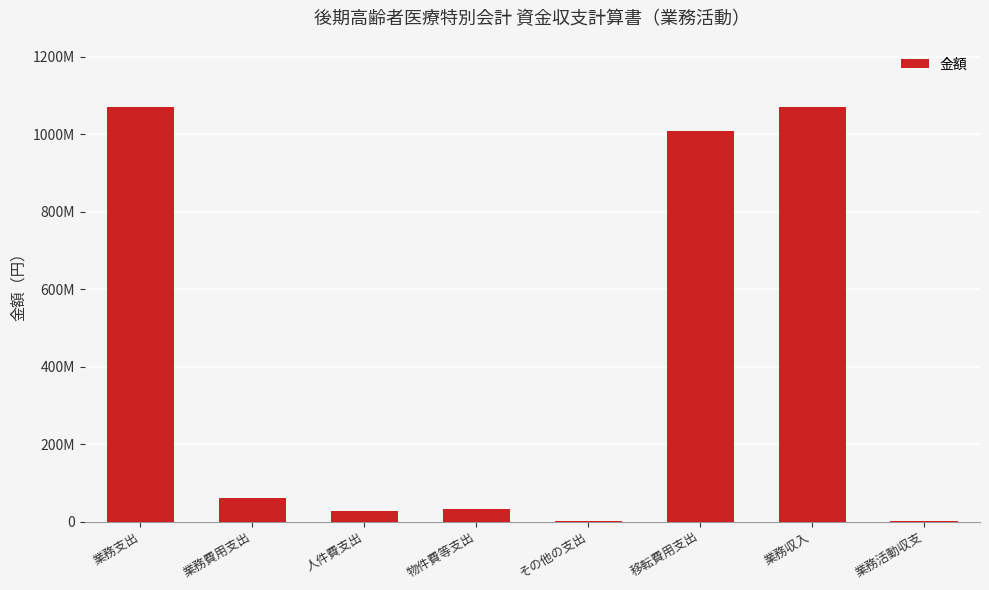

True or false: the data shows 687812704 at 業務支出.

False